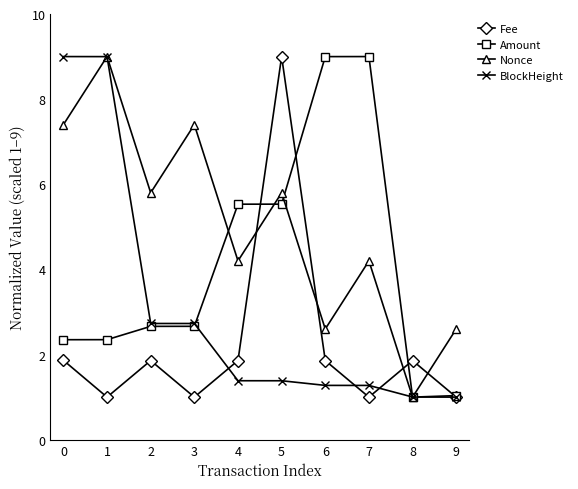

Between which two adjacent categories do Amount and Nonce first intersect?

3 and 4